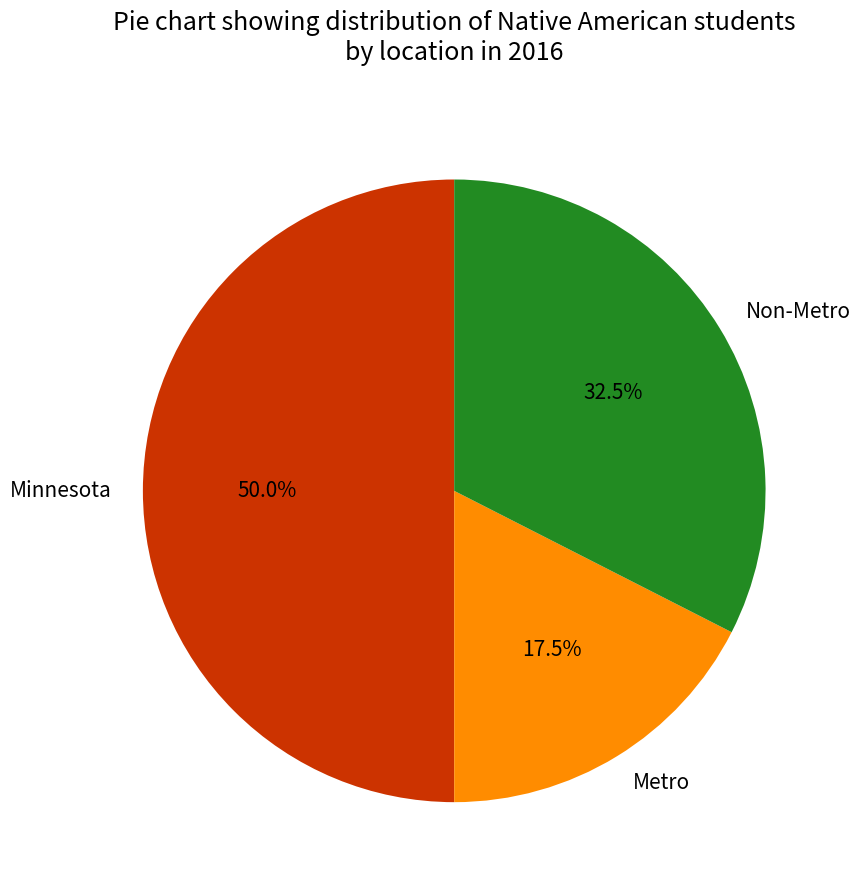

Between Non-Metro and Metro, which is larger?

Non-Metro